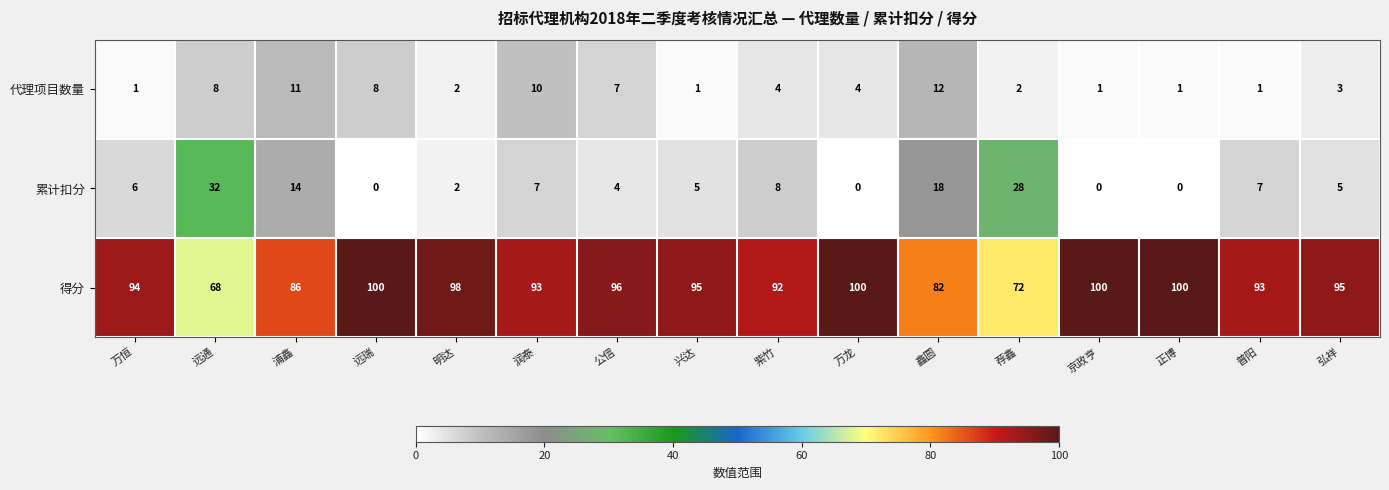

What is the total value across all series at 鑫圆?

112